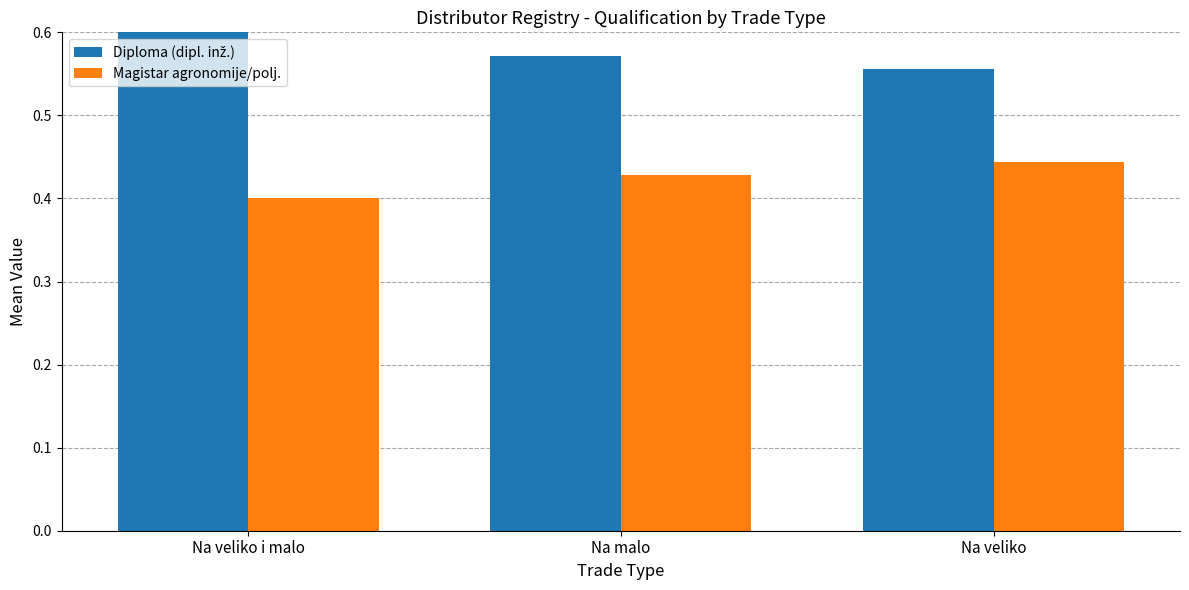

Which category has the lowest value across all series?

Na veliko i malo